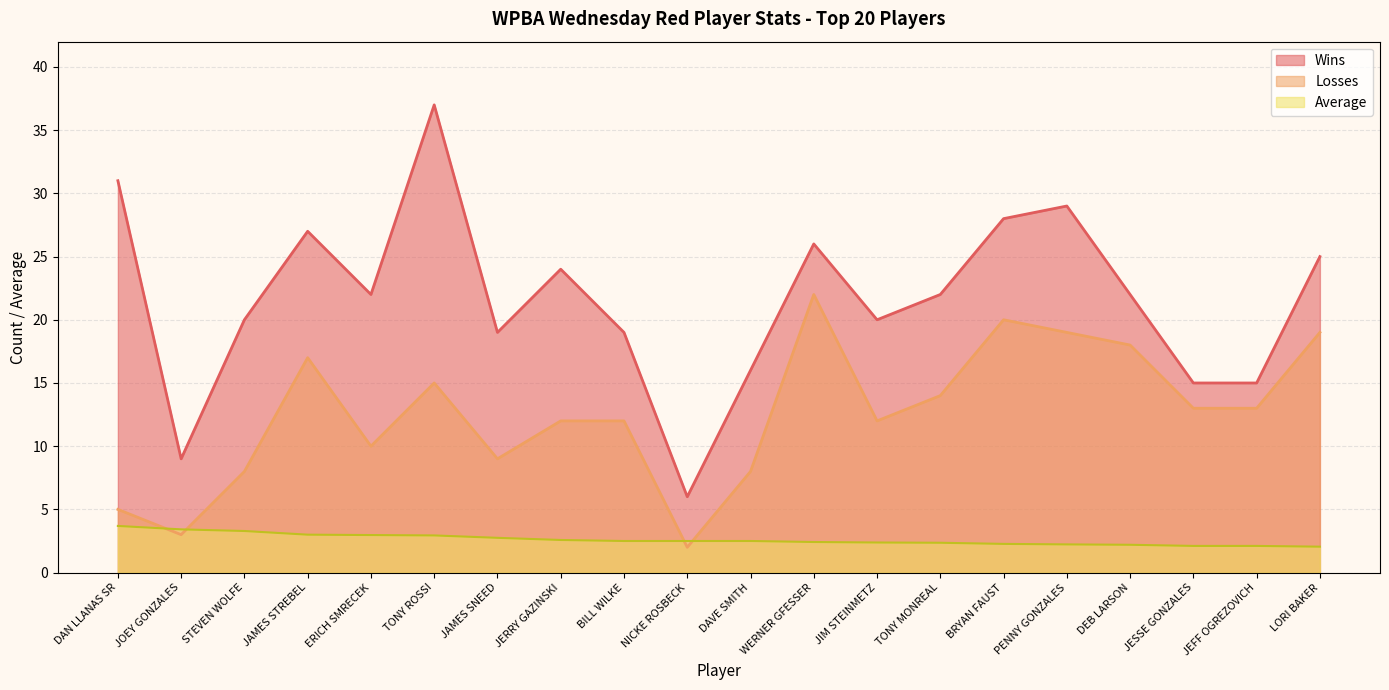

Which series has the widest spread of values?

Wins